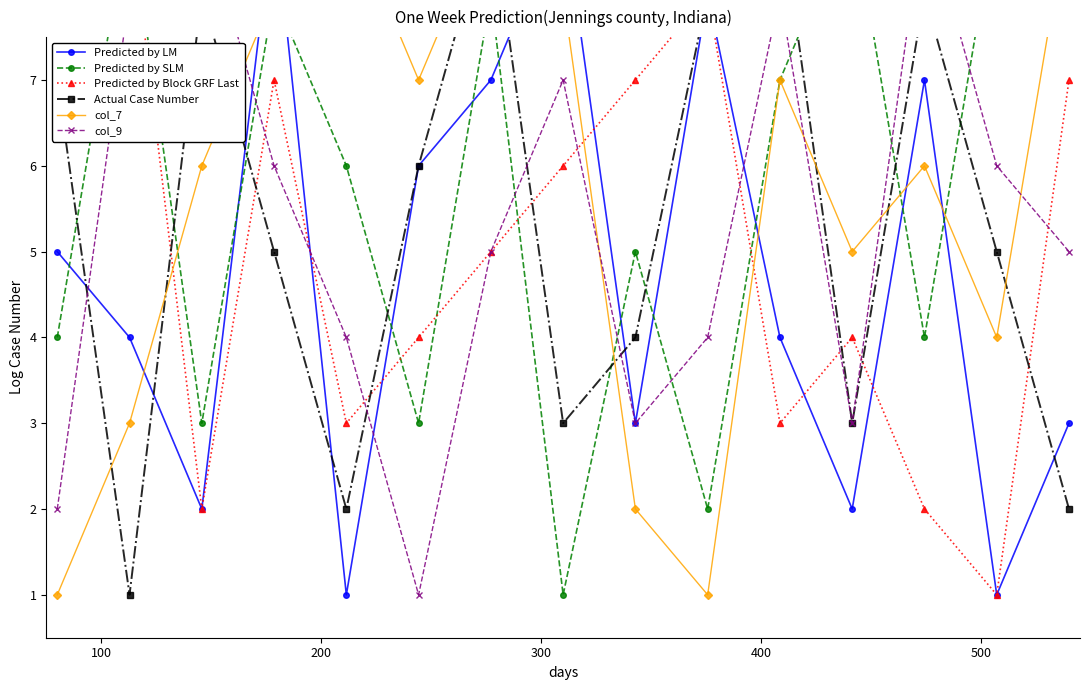

What is the value of the Predicted by LM point at the 2nd from the left?

4